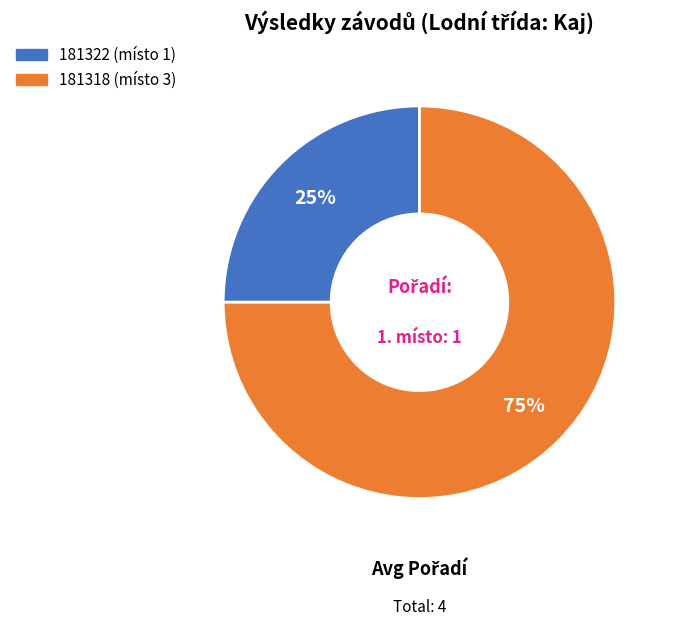

What is the largest slice in the pie chart?

181318